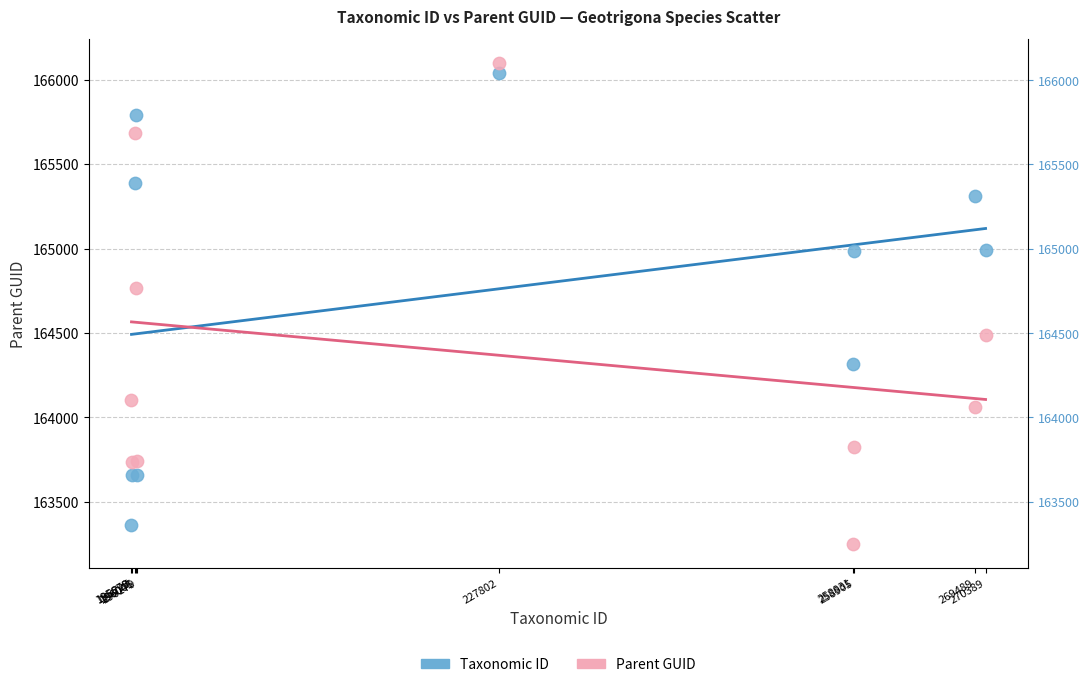

Across all series, what Y value is closest to 164675?

164764.3